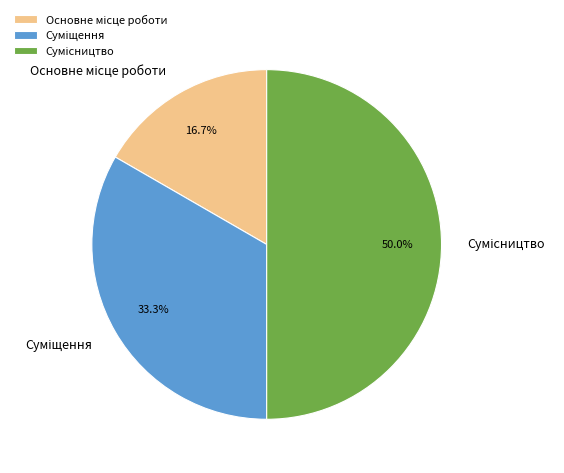

Approximately how many times larger is the value at Сумісництво compared to Основне місце роботи?

3.0